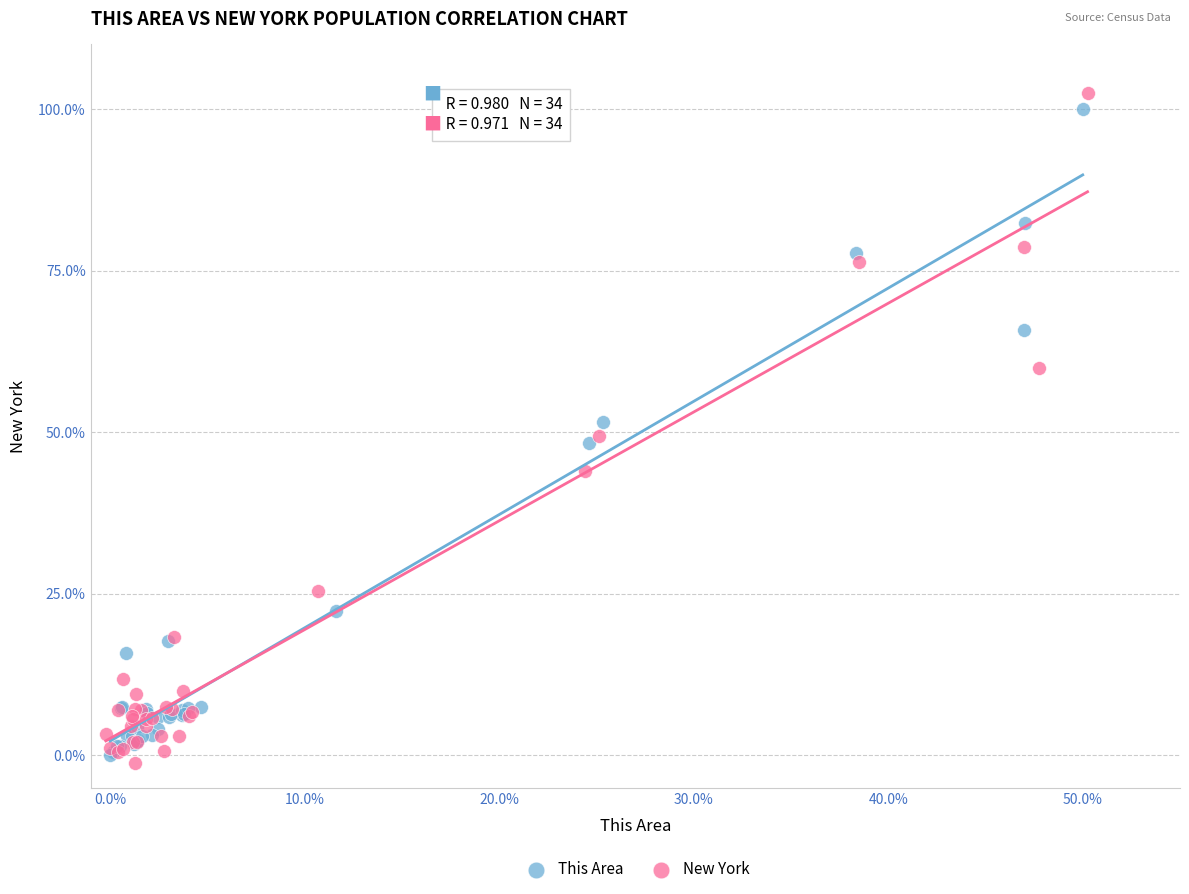

Which series has the widest spread of Y values?

New York